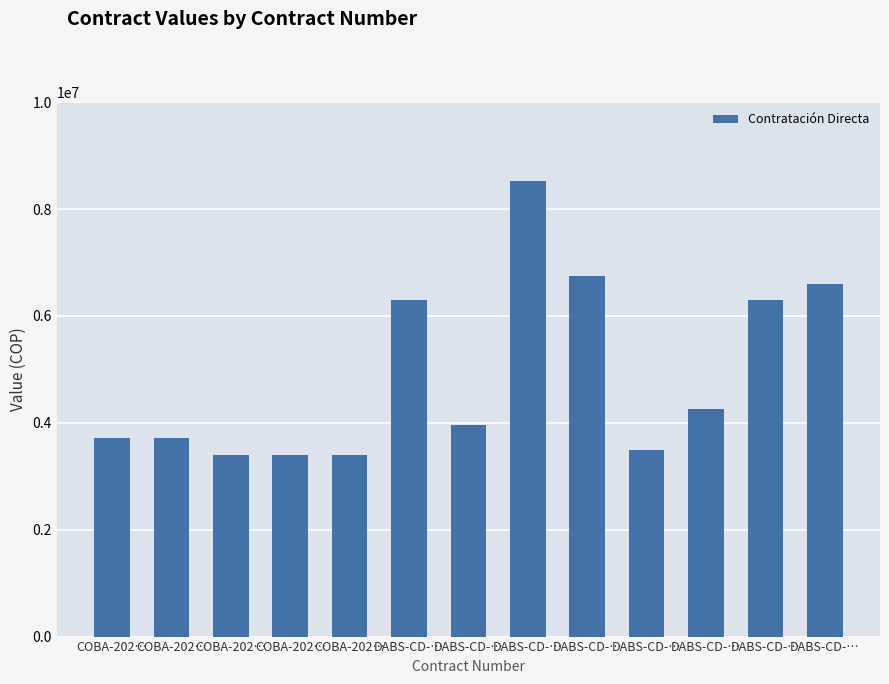

The chart shows a value of 5494044 at COBA-202…. True or false?

False